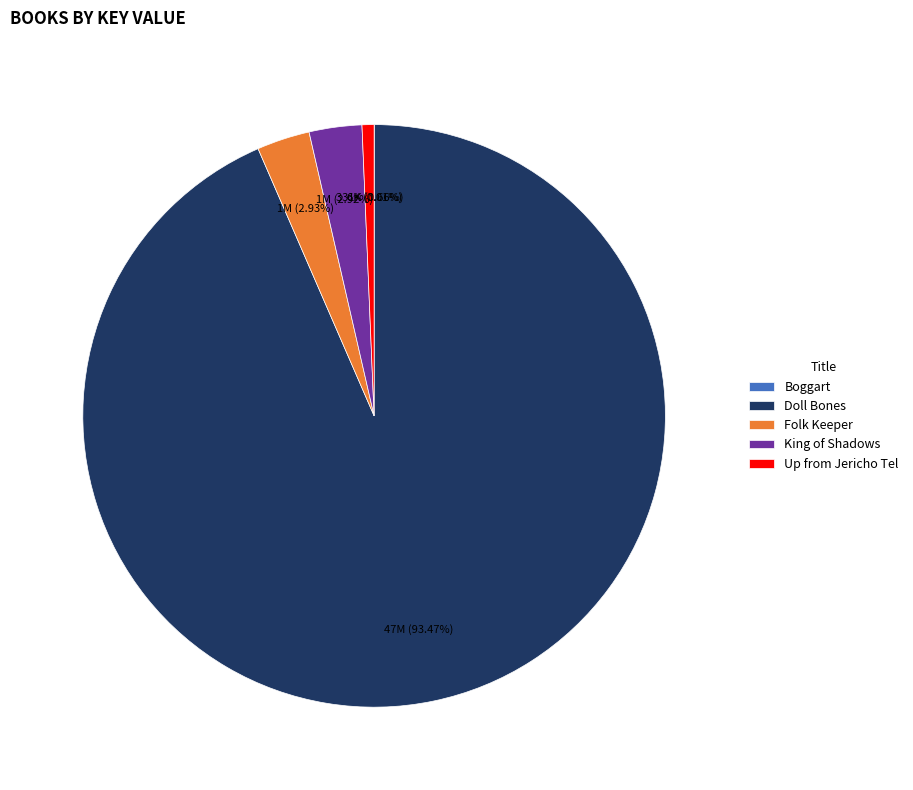

The Doll Bones slice represents 83% of the pie. True or false?

False